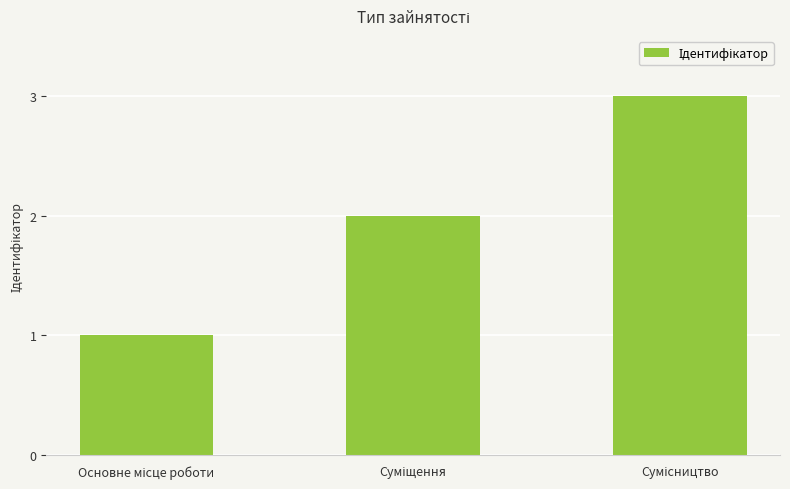

What is the greatest value displayed?

3